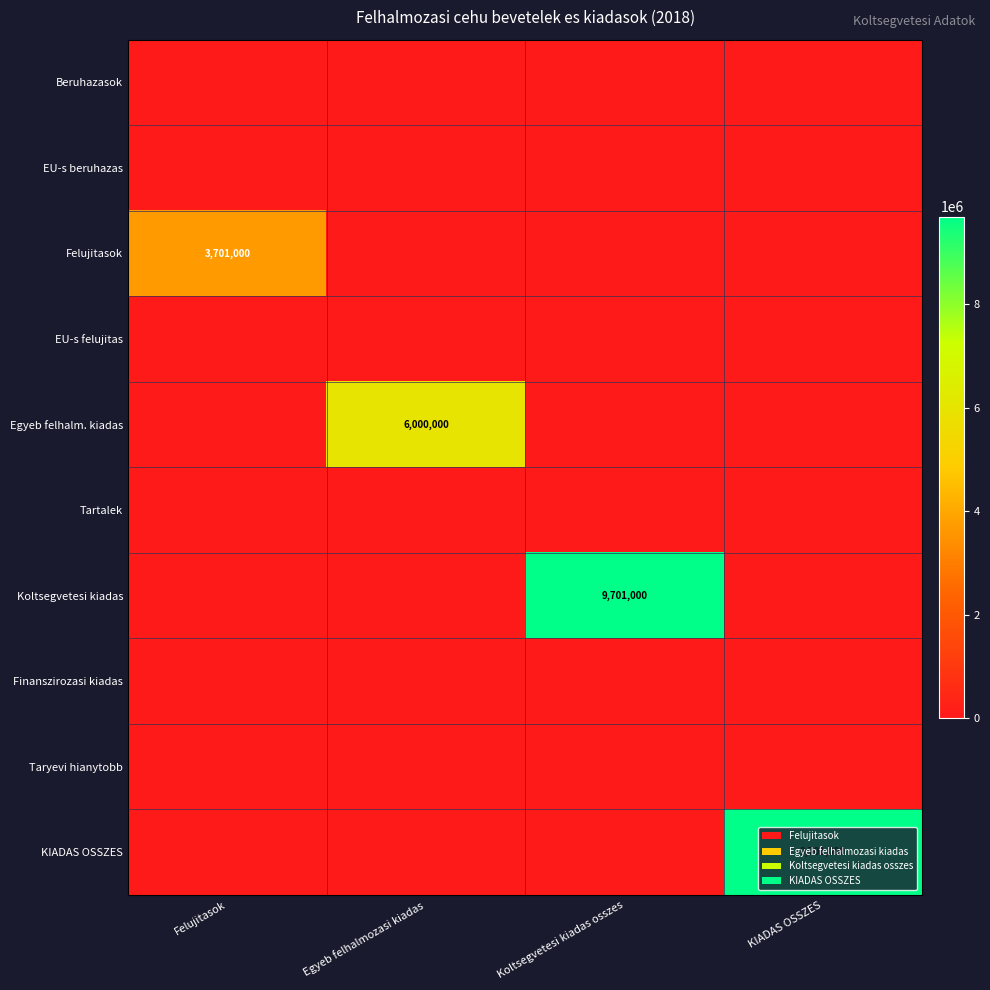

The value of KIADAS OSSZES at KIADAS OSSZES is 9701000. True or false?

True